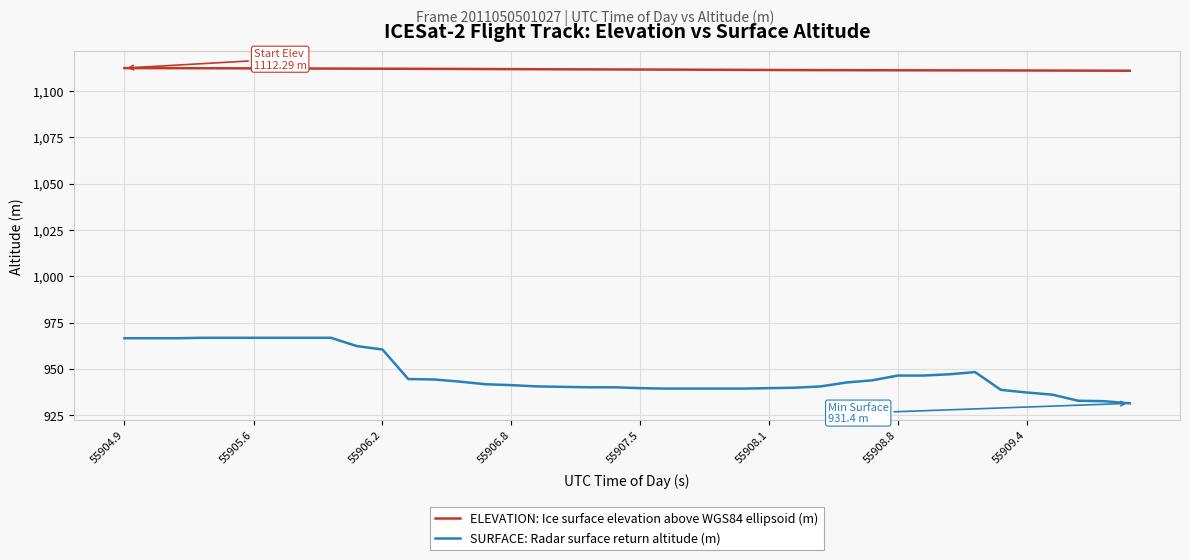

List the series in order of their peak value, highest first.

ELEVATION: Ice surface elevation above WGS84 ellipsoid (m), SURFACE: Radar surface return altitude (m)